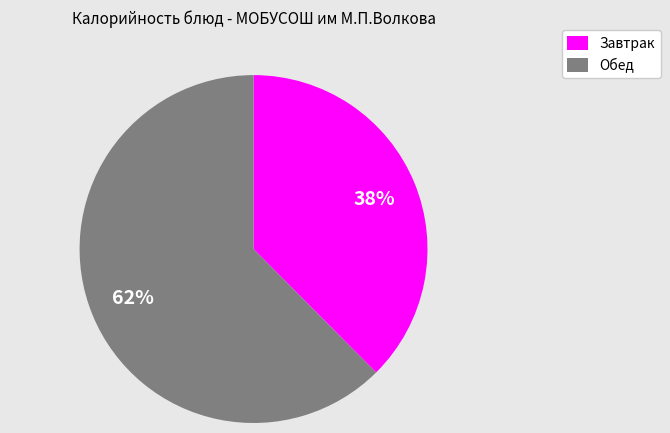

Which has a higher value, Завтрак or Обед?

Обед